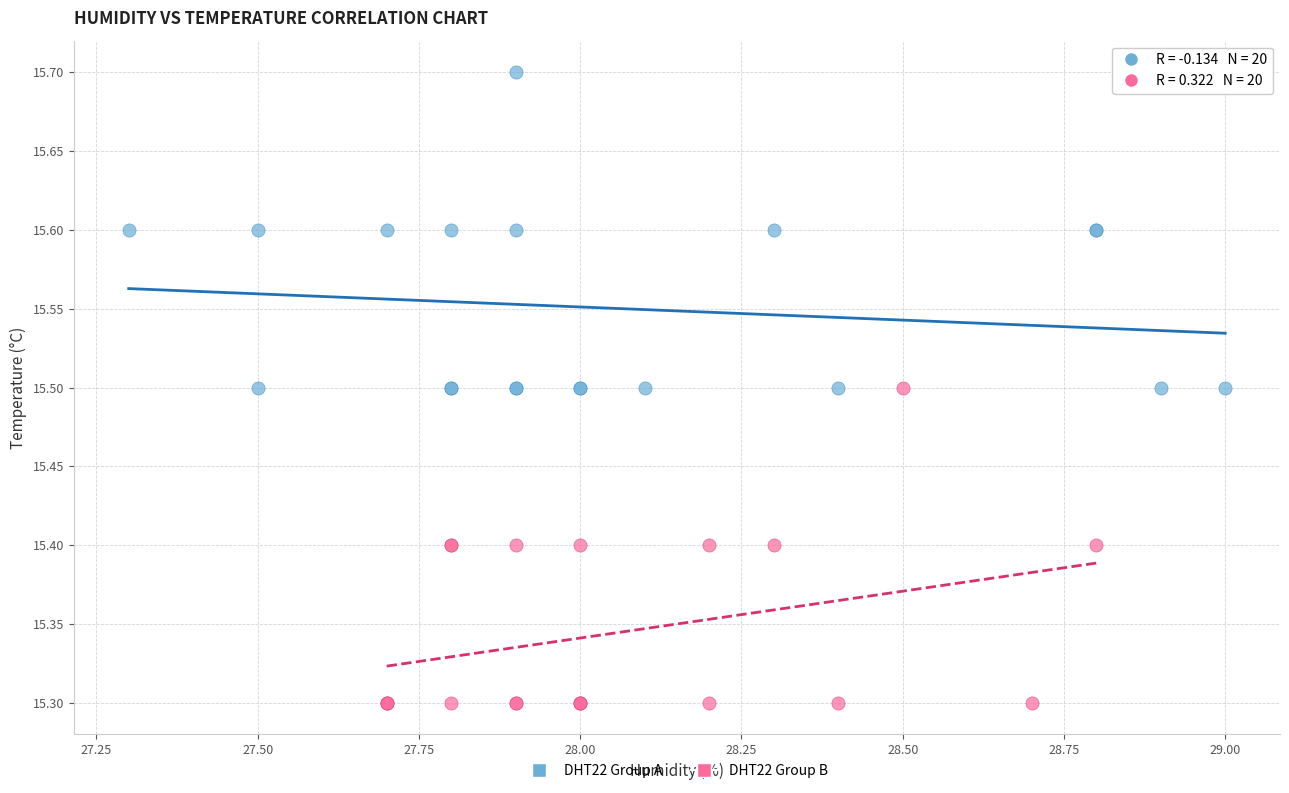

Which series contains the highest Y value?

DHT22 Group A